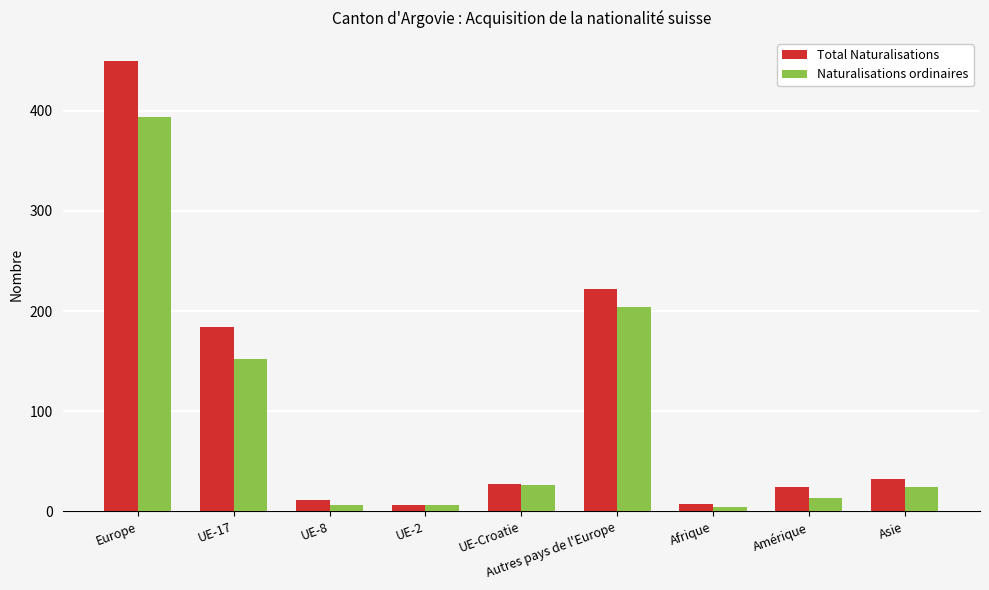

What is the sum of the Total Naturalisations values at Asie and Autres pays de l'Europe?

254